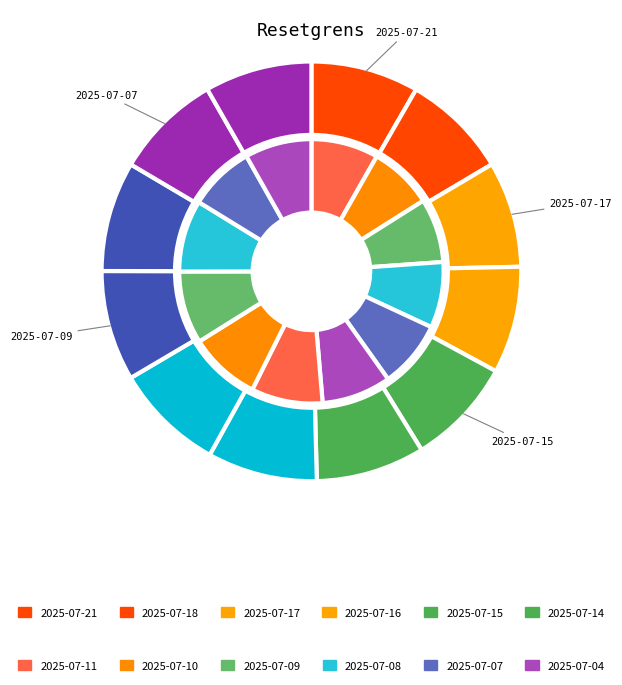

Which category has the biggest portion of the pie?

2025-07-09